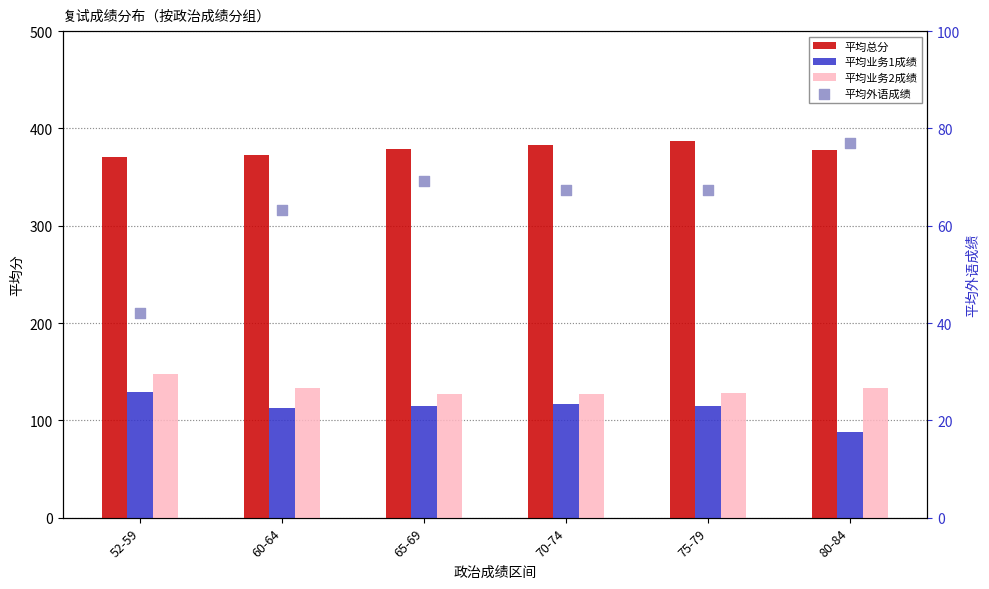

Is the value of 平均外语成绩 at 60-64 greater than the value of 平均业务1成绩 at 60-64?

No